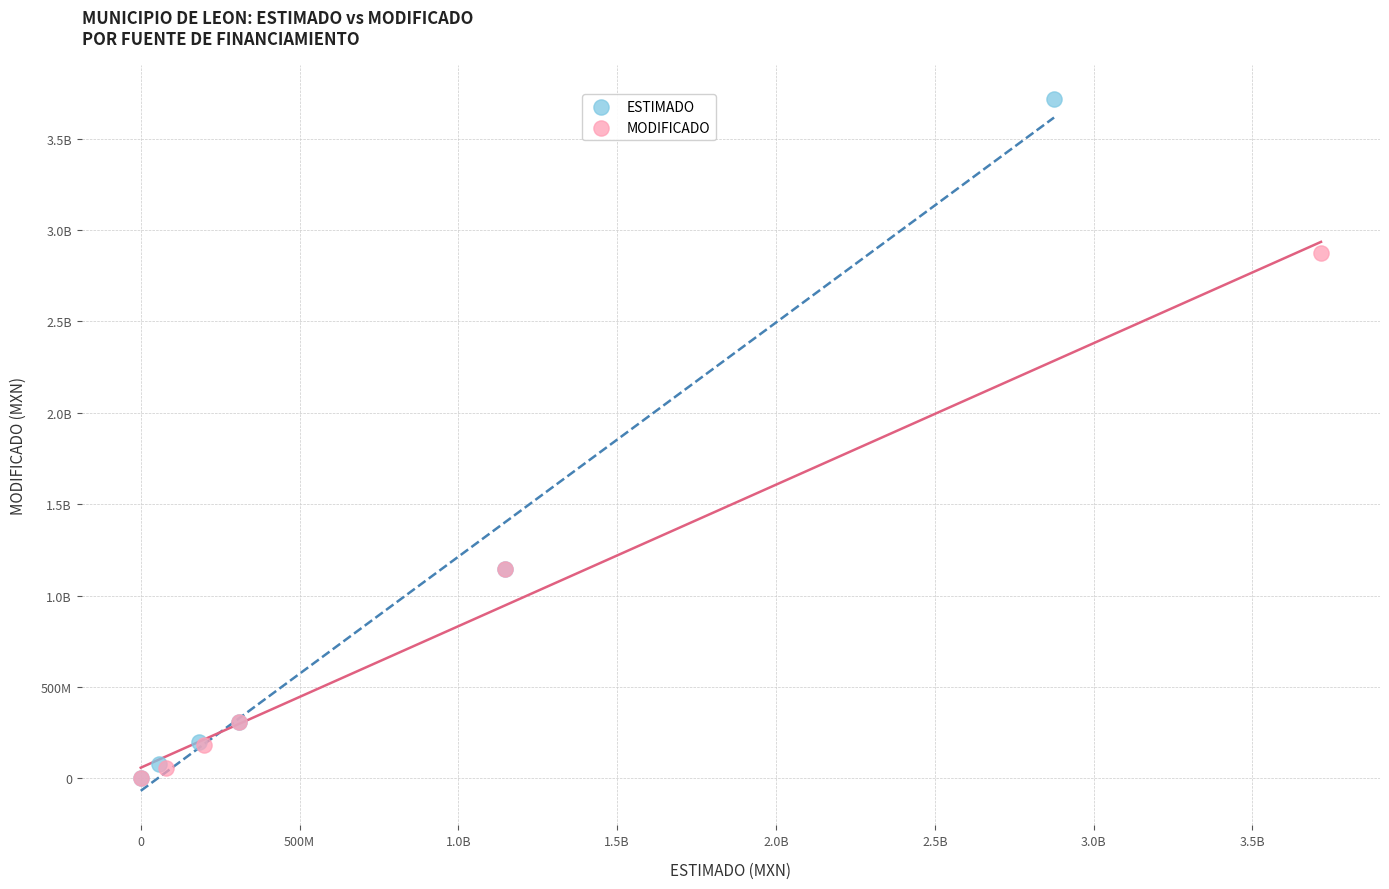

What are all the series names shown in the legend?

ESTIMADO, MODIFICADO